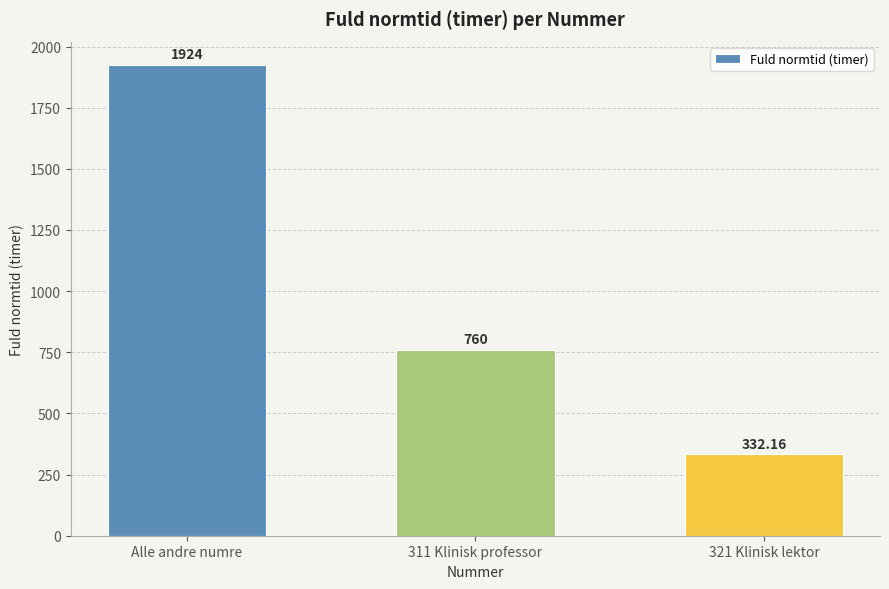

What is the sum of the values at 321 Klinisk lektor and 311 Klinisk professor?

1092.2